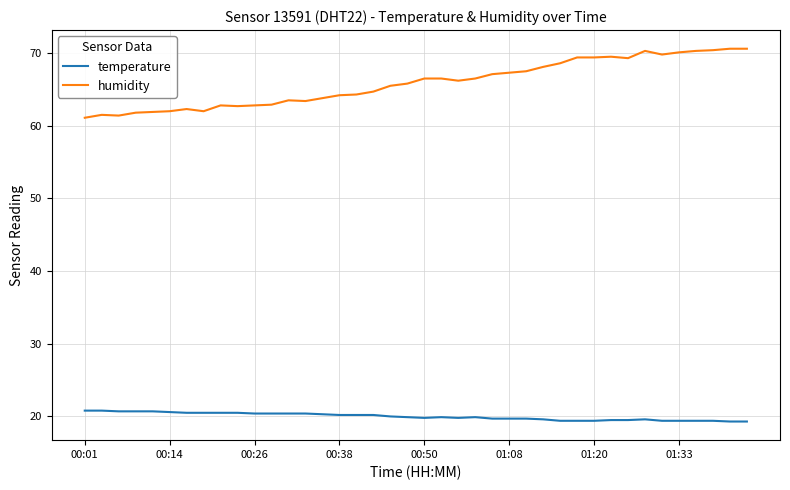

Which series has the largest total across all categories?

humidity